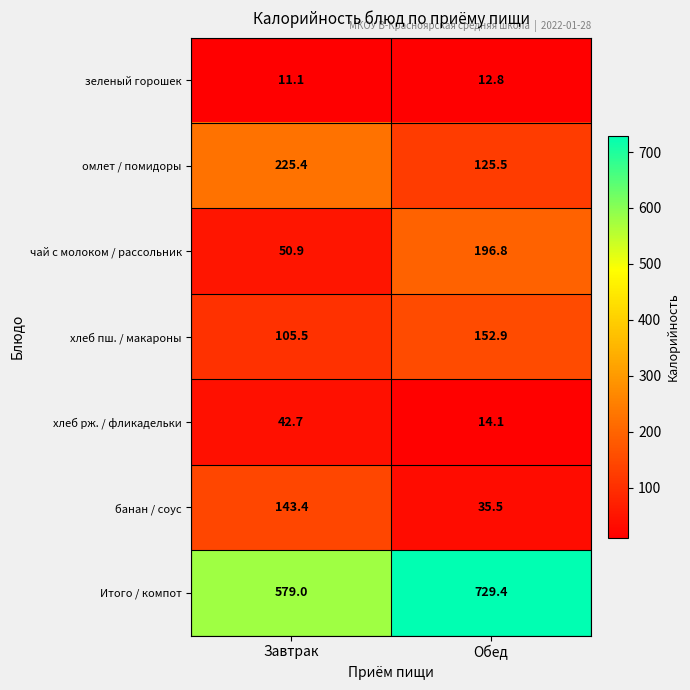

What is the spread (max minus min) of values at Обед?

716.6